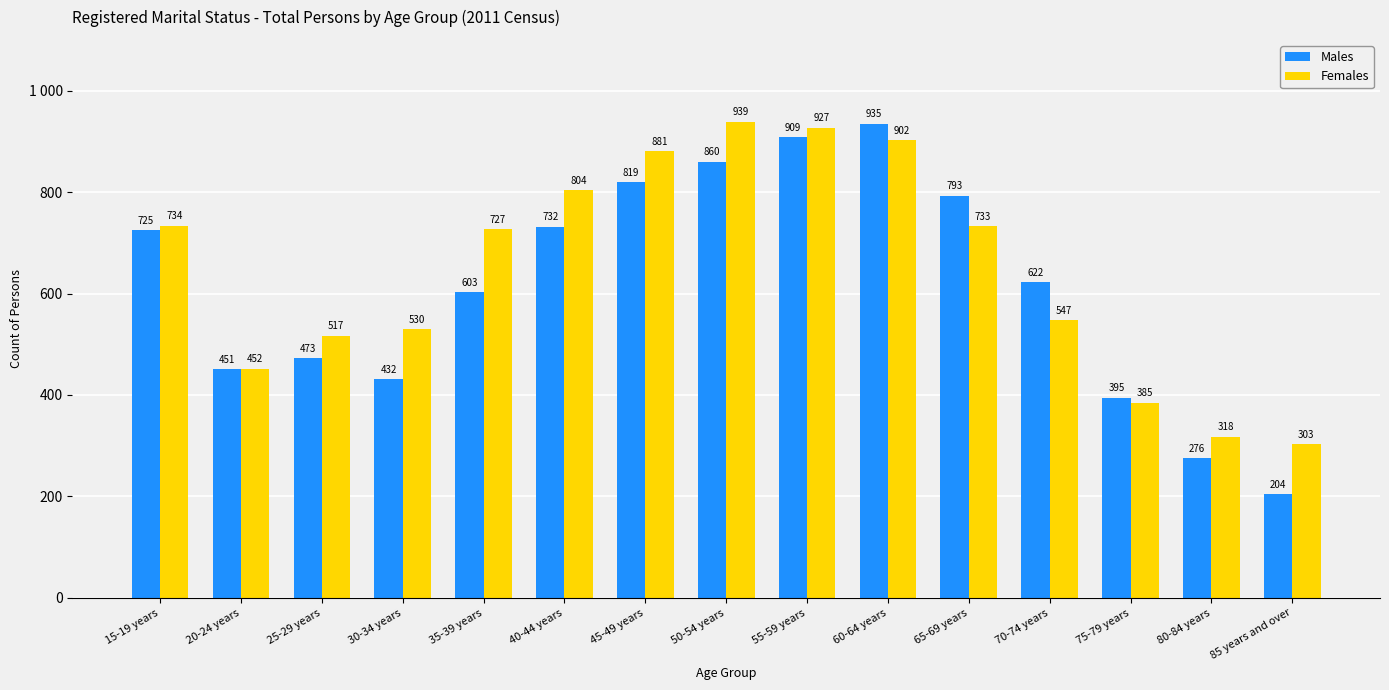

Are the bars grouped side by side (vs. stacked)?

Yes